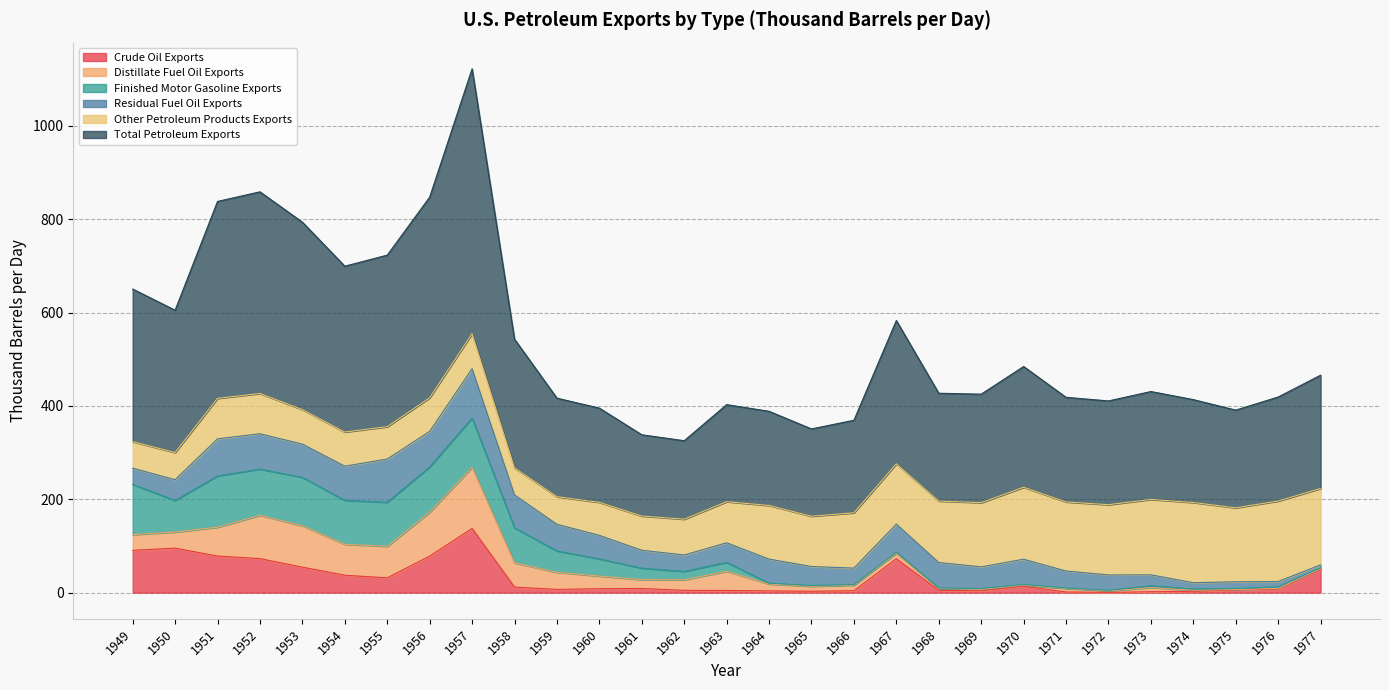

Rank the series at 1967 from lowest to highest value.

Finished Motor Gasoline Exports, Distillate Fuel Oil Exports, Residual Fuel Oil Exports, Crude Oil Exports, Other Petroleum Products Exports, Total Petroleum Exports